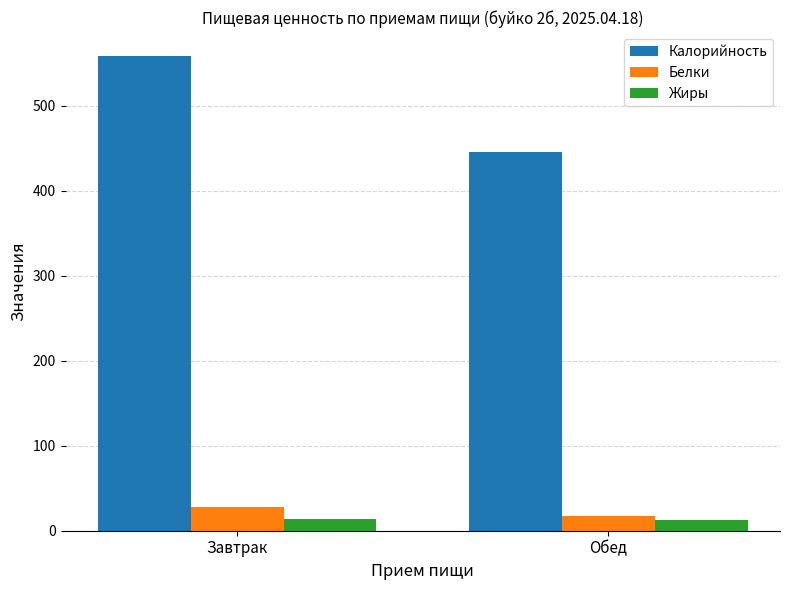

At Завтрак, list the series in order from largest to smallest.

Калорийность, Белки, Жиры